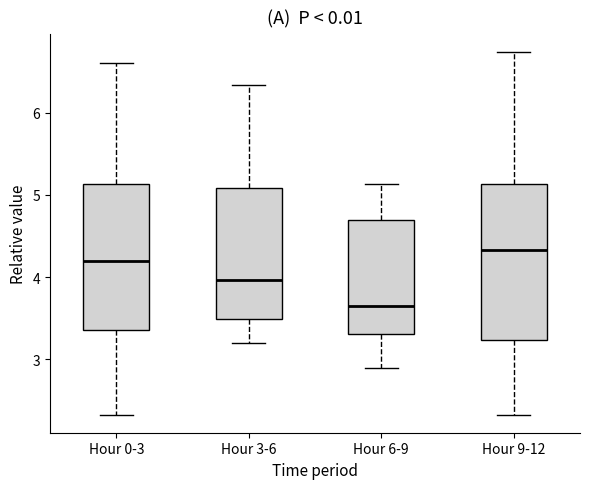

Where does the upper whisker of the box for Hour 9-12 end on the y-axis? The values are not printed on the chart, so give them approximately, as read against the axis.

6.7